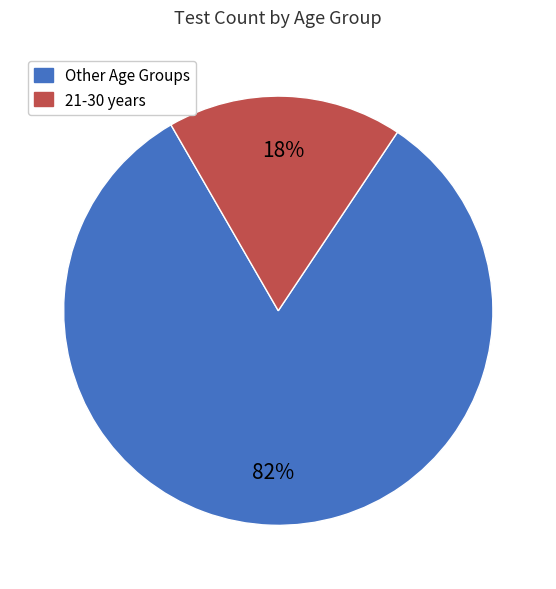

Is there any slice that represents more than half of the pie?

Yes